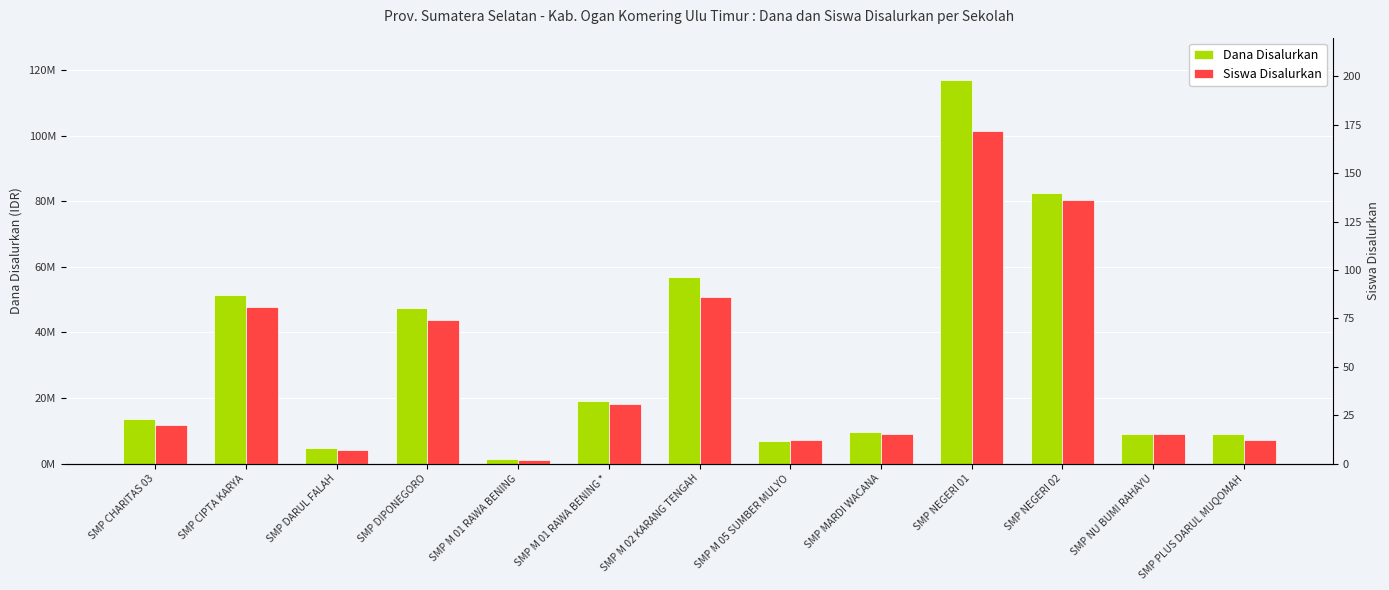

Does the chart contain any negative values?

No